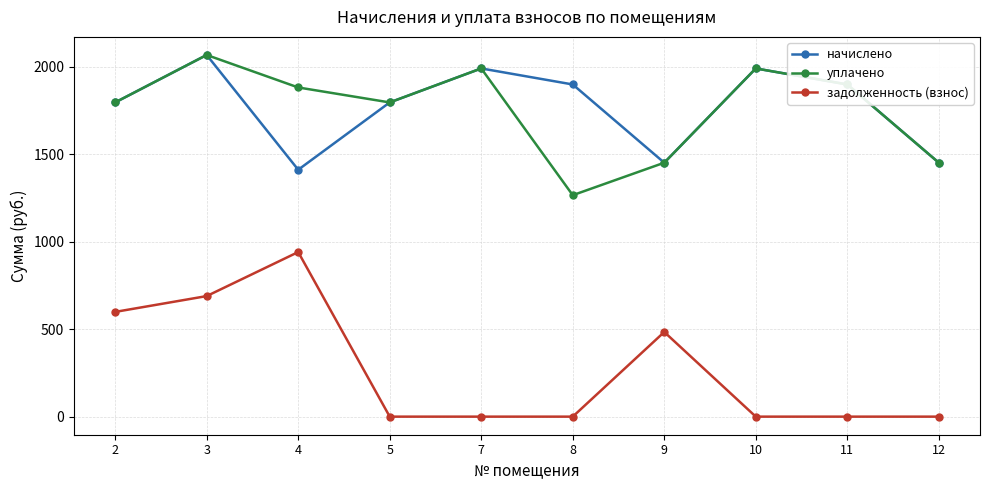

At which category does уплачено reach its first local valley?

5